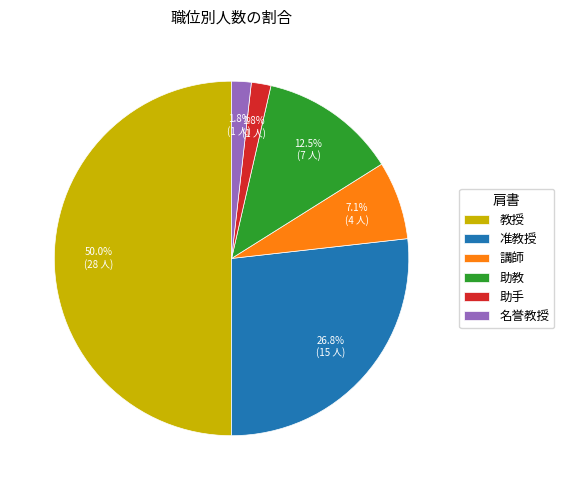

How much of the chart is everything except 助教?

87.5%